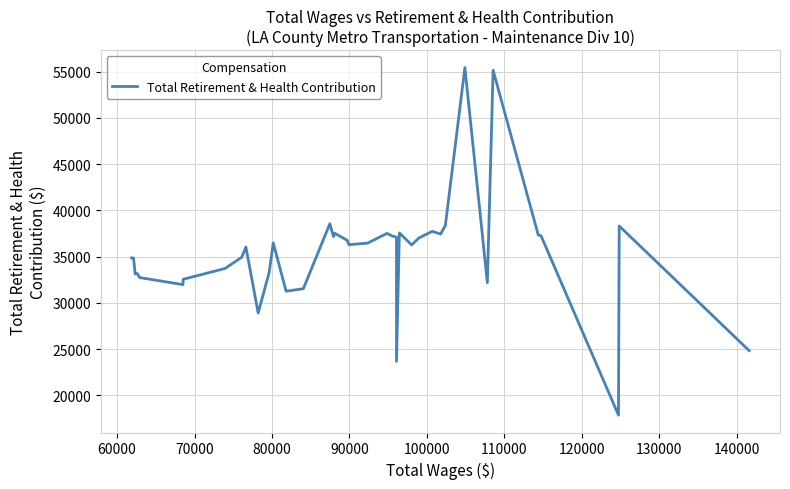

What is the greatest value displayed?

55450